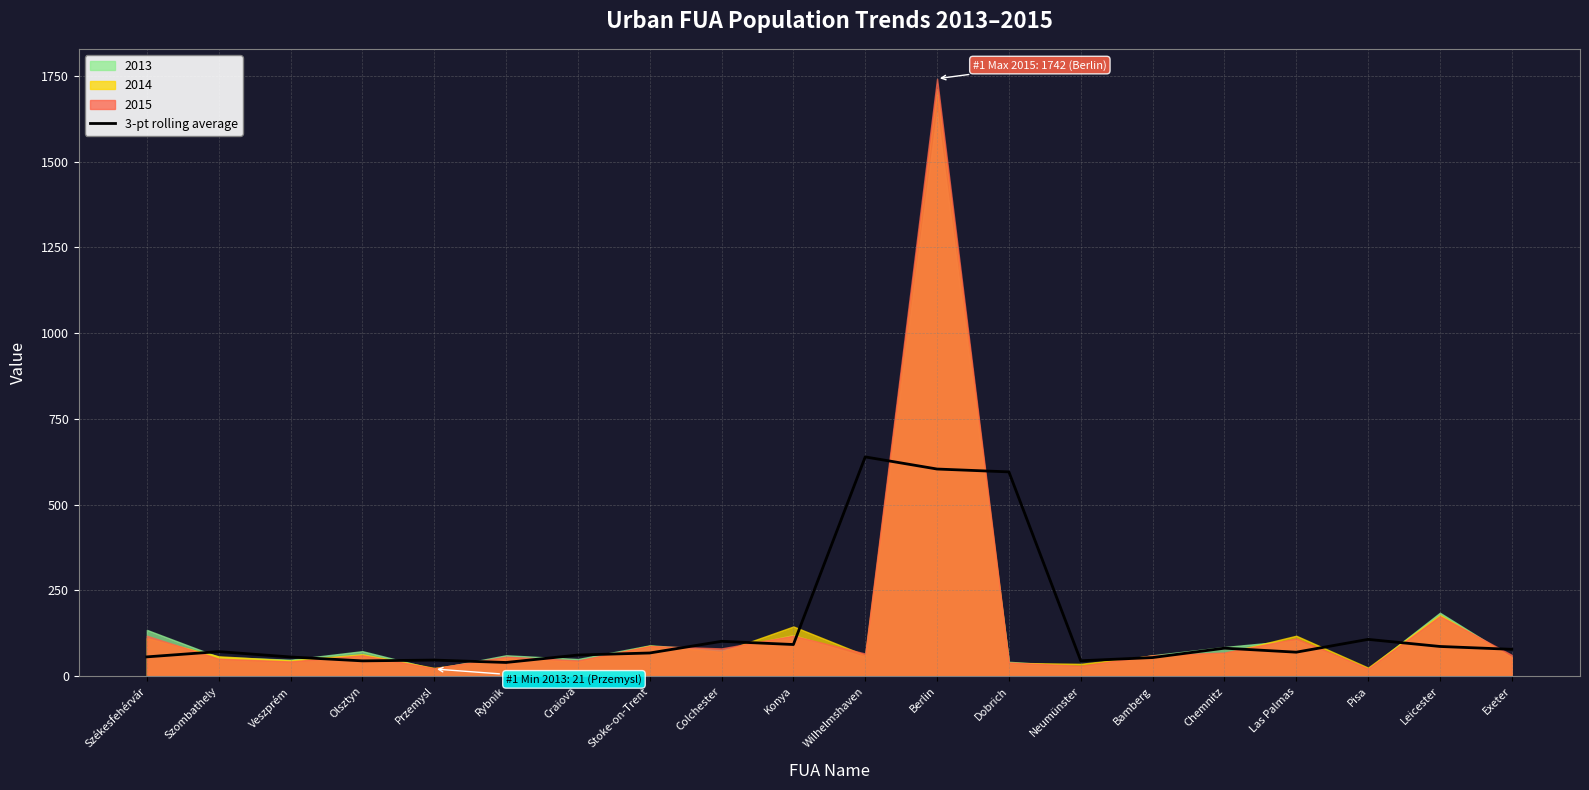

At which category does the data reach its first local valley?

Olsztyn